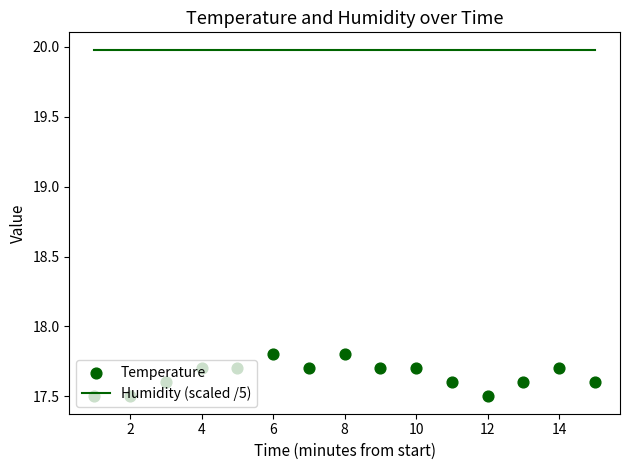

Which series has the largest Y range (max minus min)?

Temperature